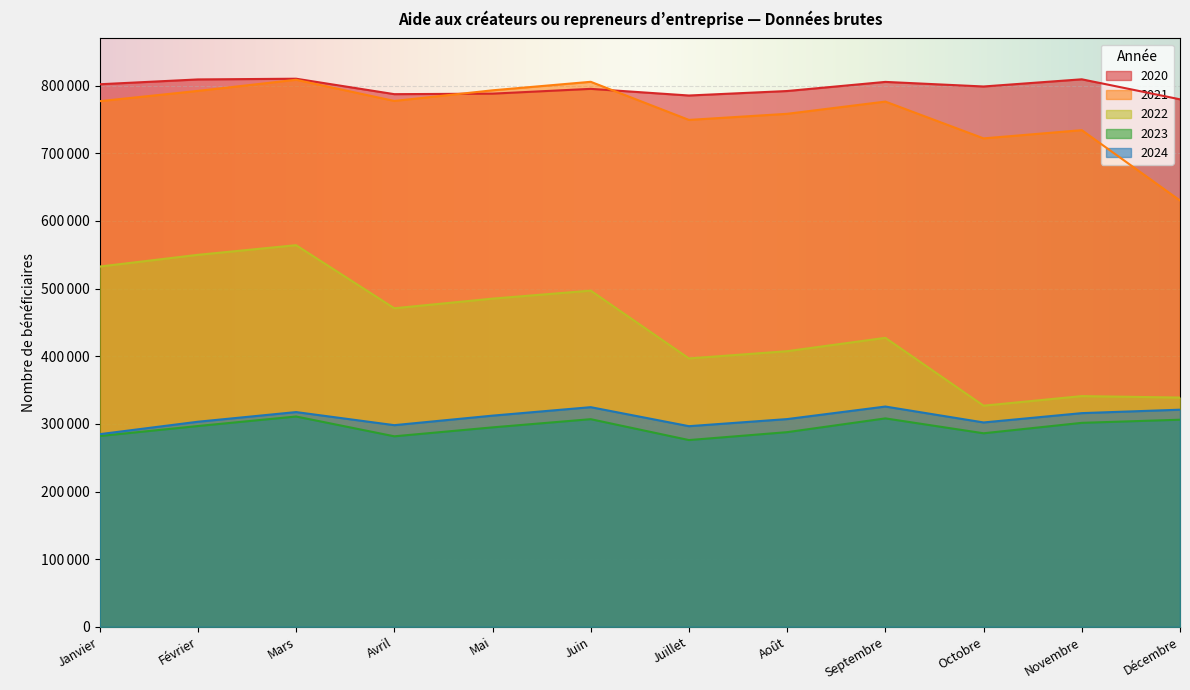

What is the label of the 10th point from the right?

Mars